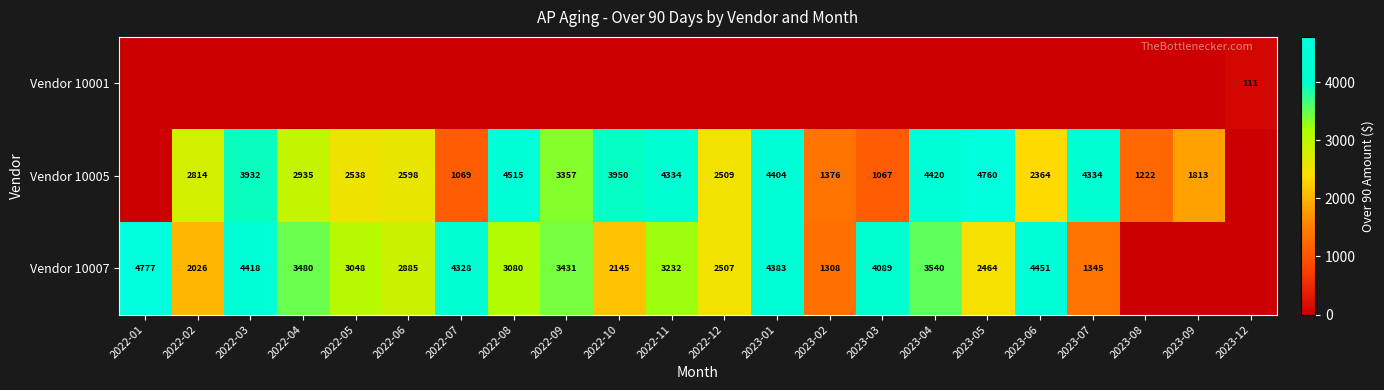

What is the difference between the Vendor 10005 values at 2022-12 and 2022-06?

89